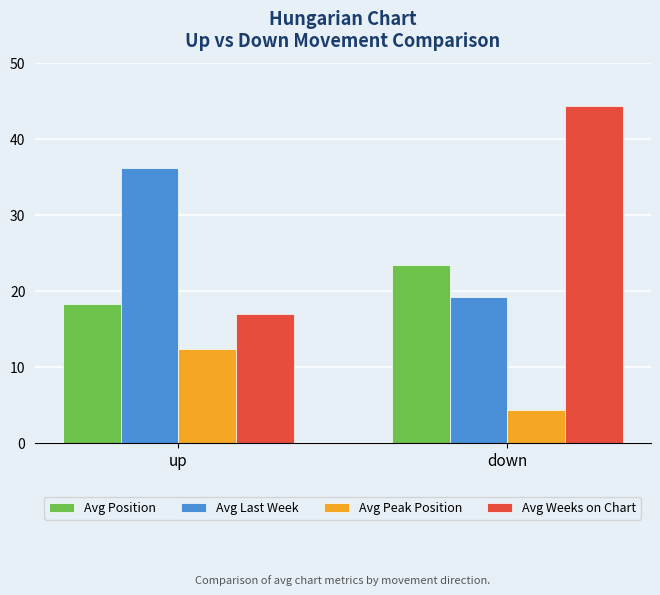

What is the lowest value of the Avg Last Week series?

19.2